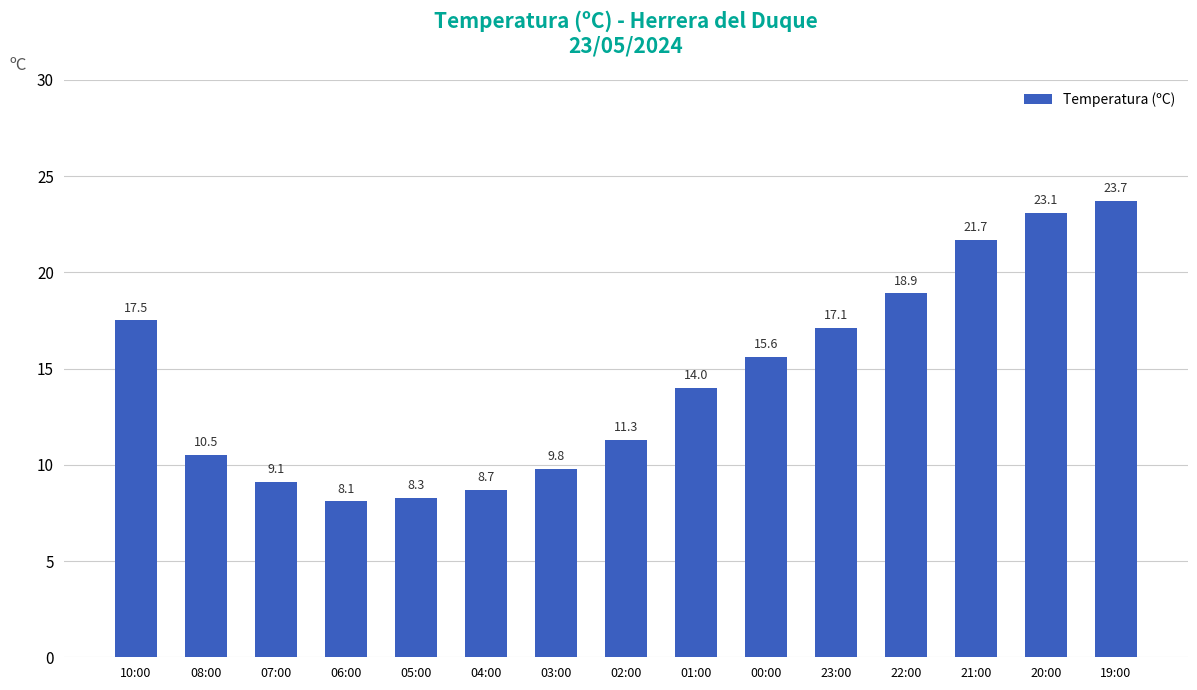

What is the sum of the values at 10:00 and 22:00?

36.4